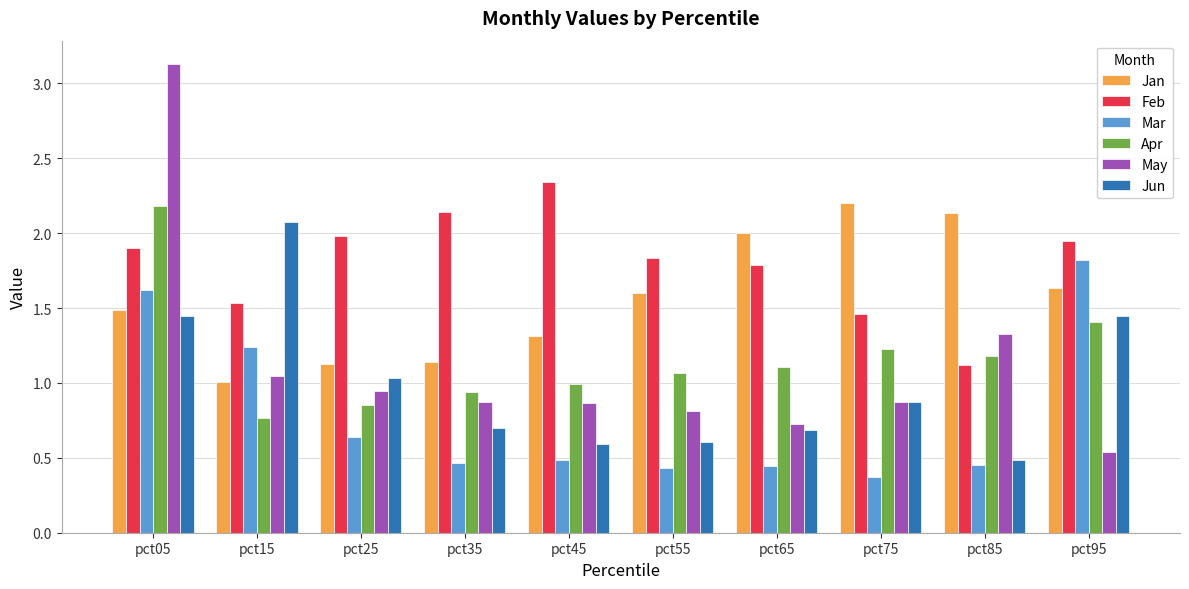

What is the spread (max minus min) of values at pct85?

1.7